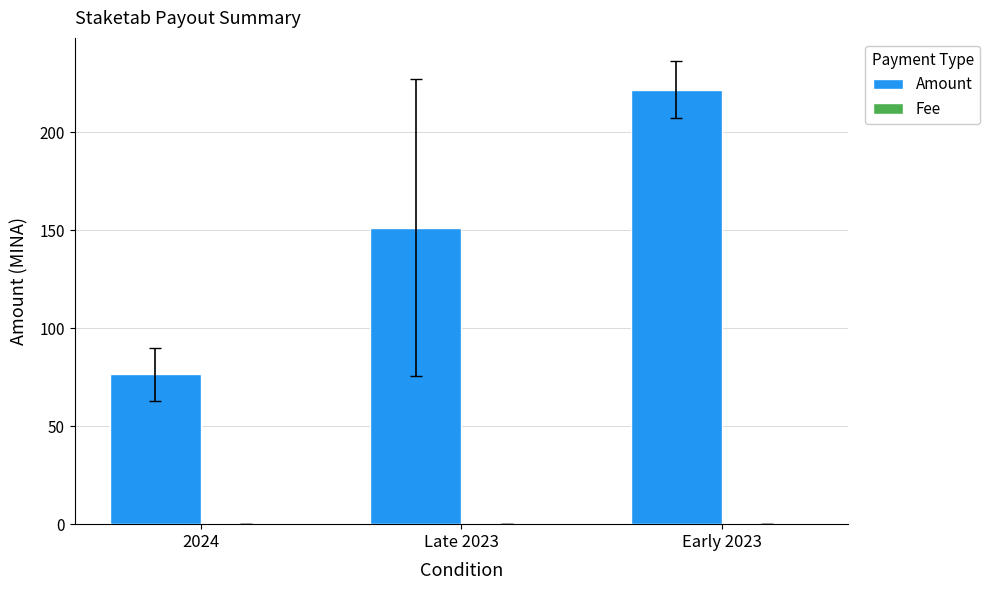

How many groups of bars are there?

3